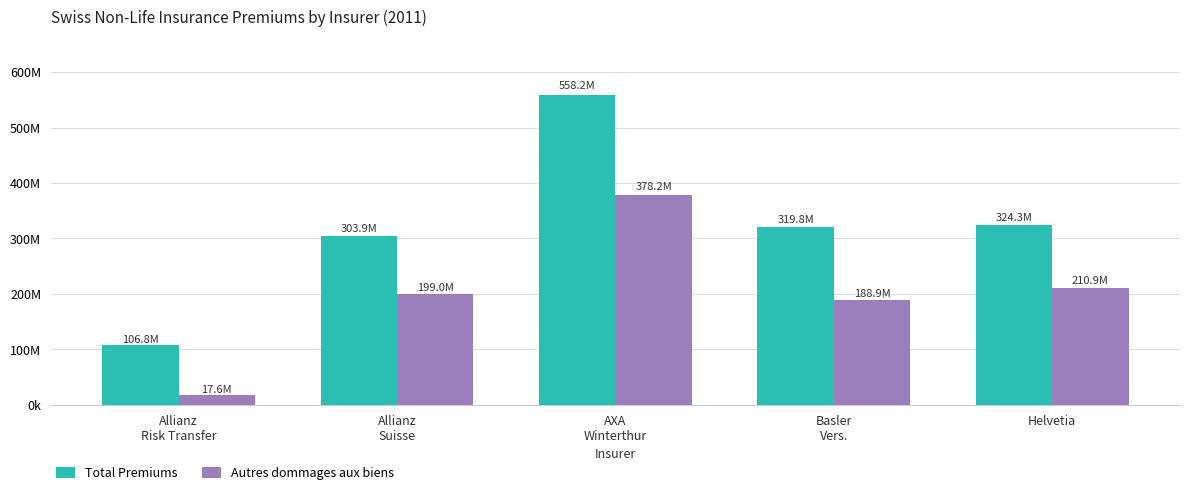

What are all the series names shown in the legend?

Total Premiums, Autres dommages aux biens